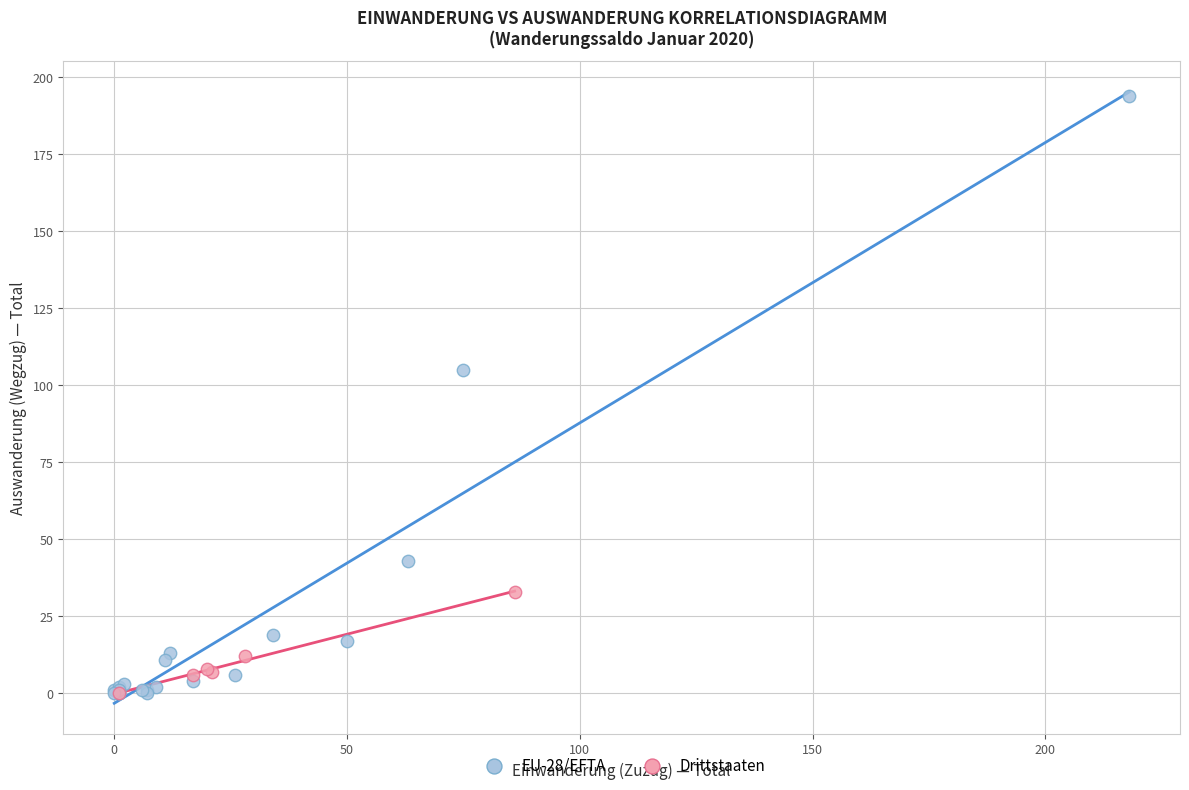

Which series has the largest Y range (max minus min)?

EU-28/EFTA